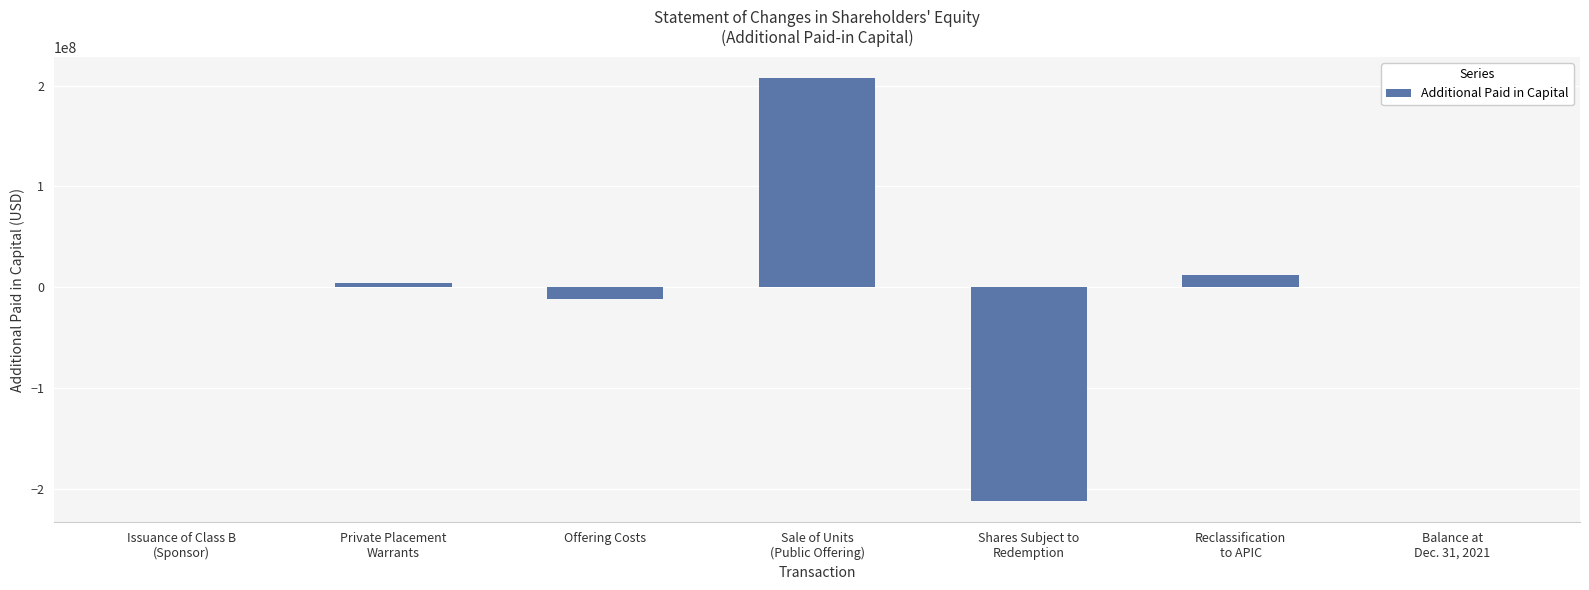

What is the sum of all values?

-44